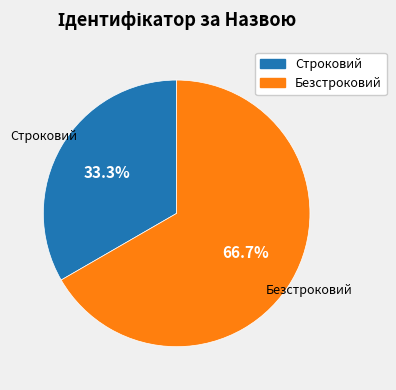

Do Безстроковий and Строковий together represent more than half of the pie?

Yes